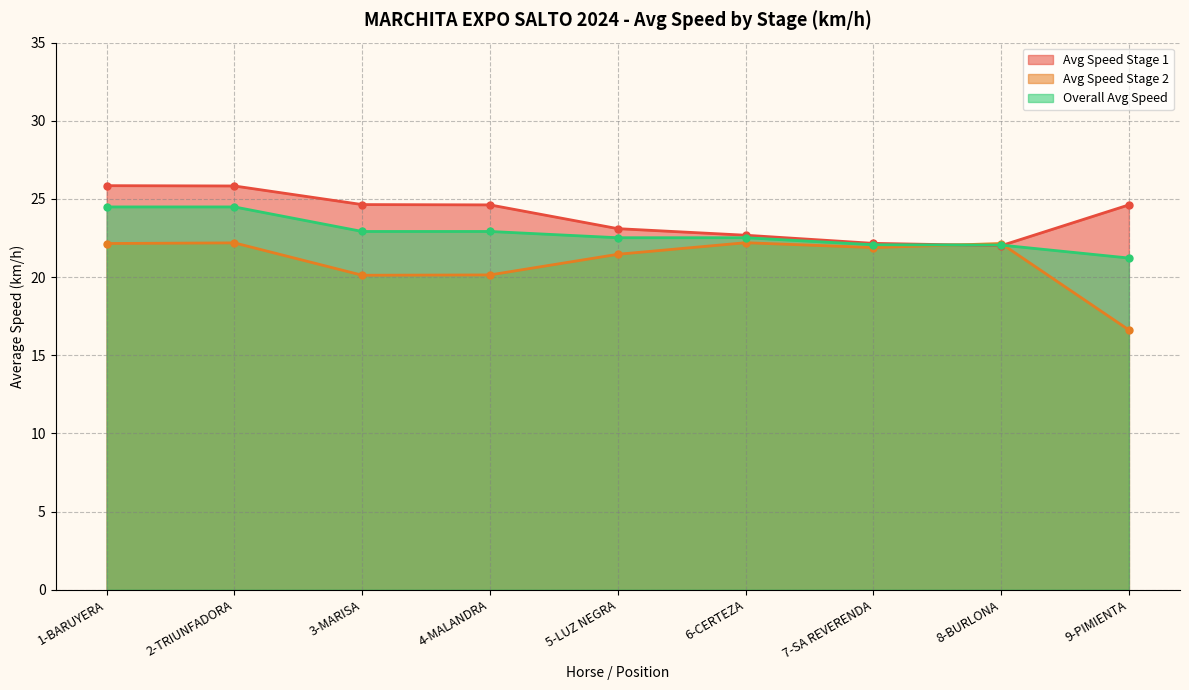

How many intersections are there between Overall Avg Speed and Avg Speed Stage 1?

2